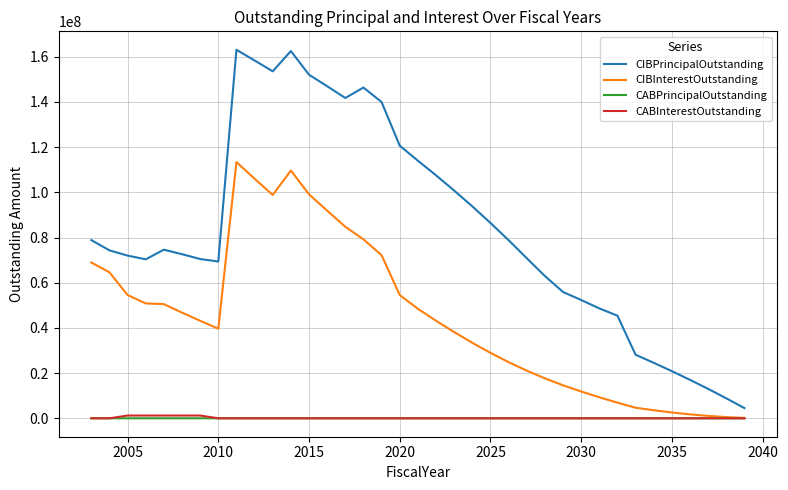

Does the chart have visible grid lines?

Yes